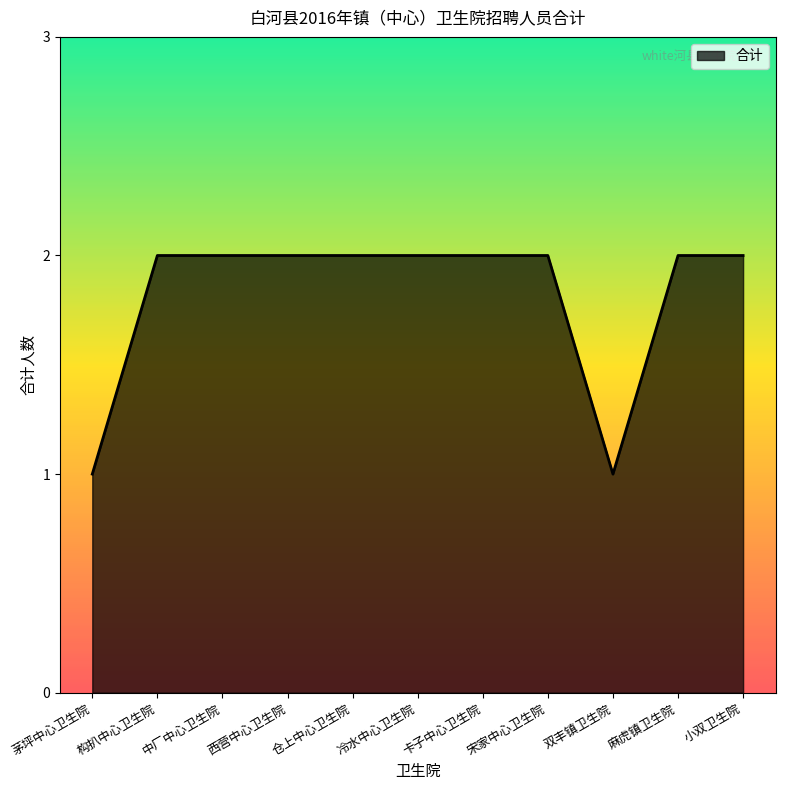

Does the chart have visible grid lines?

No